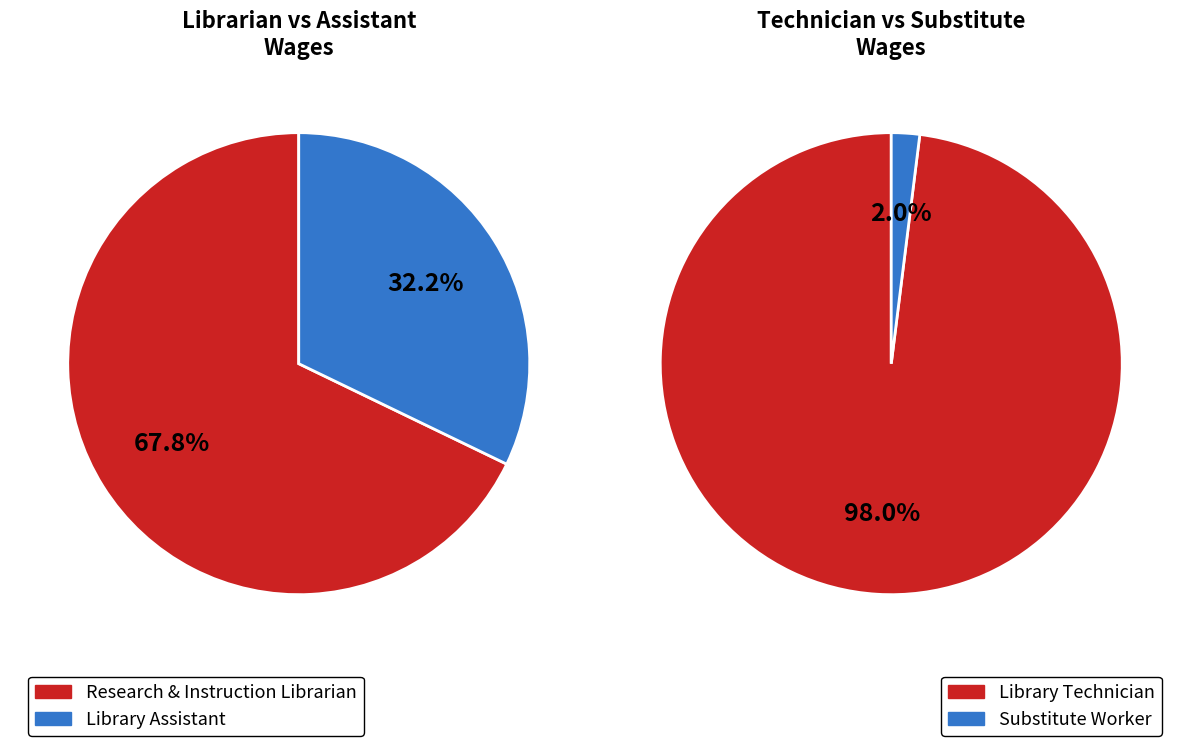

What is the change in value from Research & Instruction Librarian to Substitute Worker?

-123355